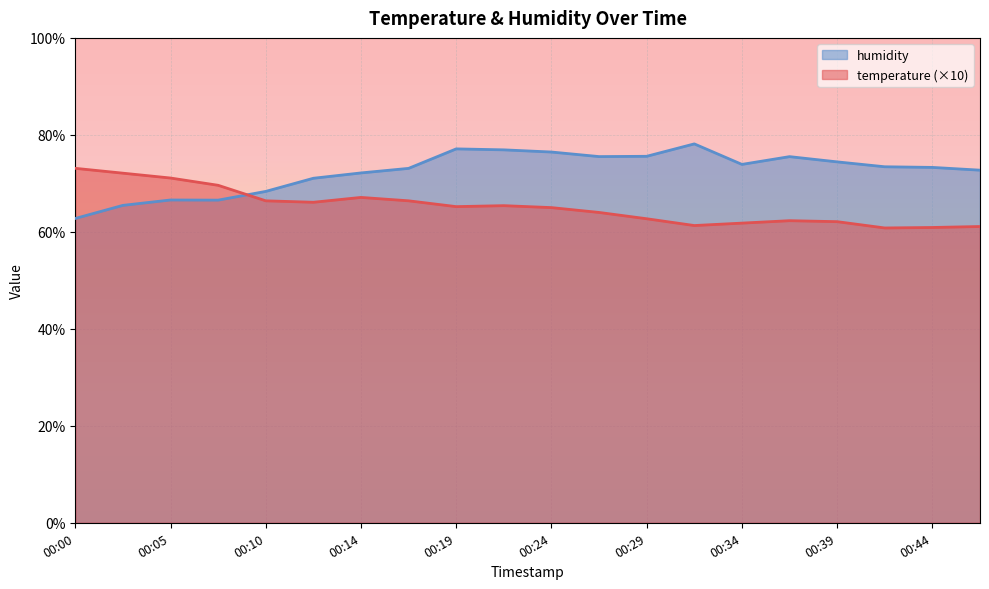

What is the minimum value for humidity?

62.8